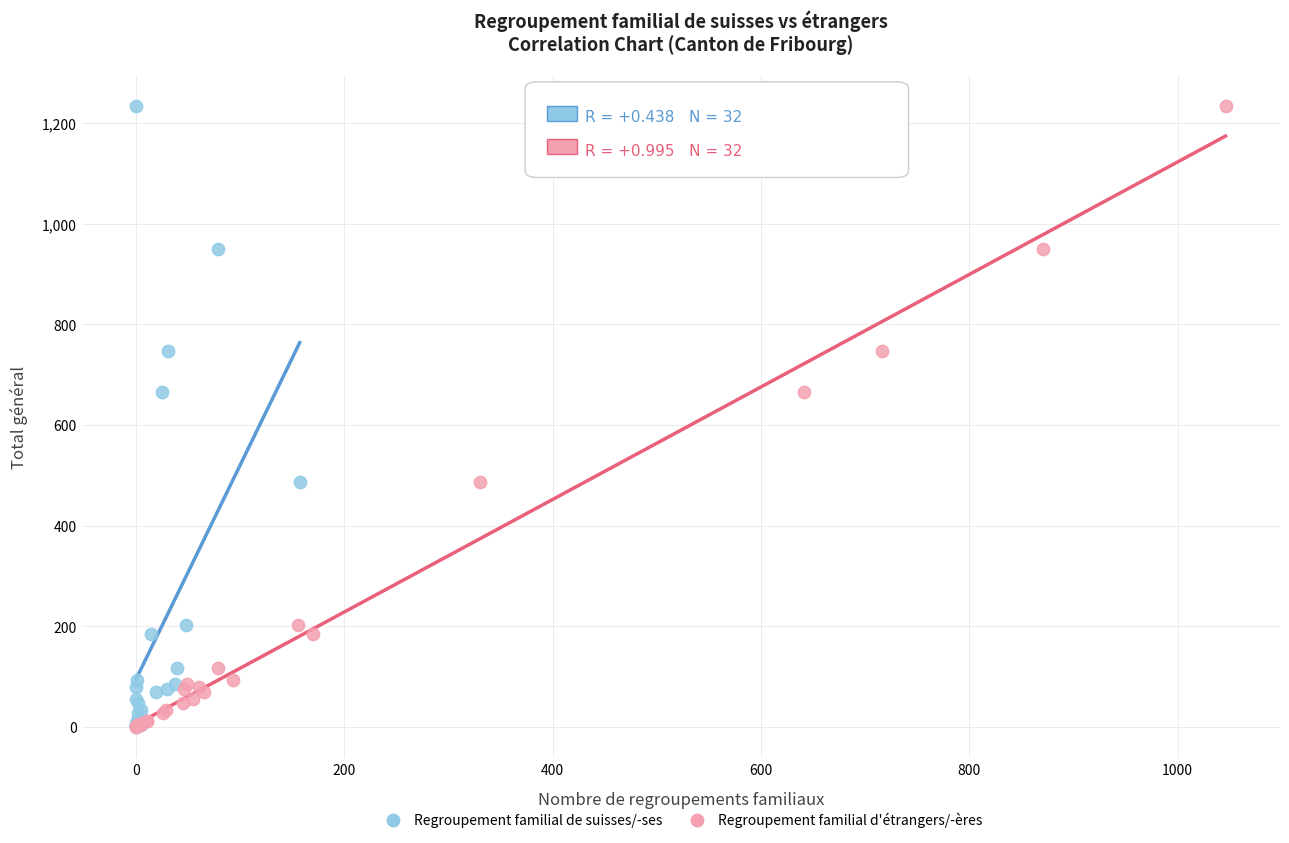

What are all the series names shown in the legend?

Regroupement familial de suisses/-ses, Regroupement familial d'étrangers/-ères